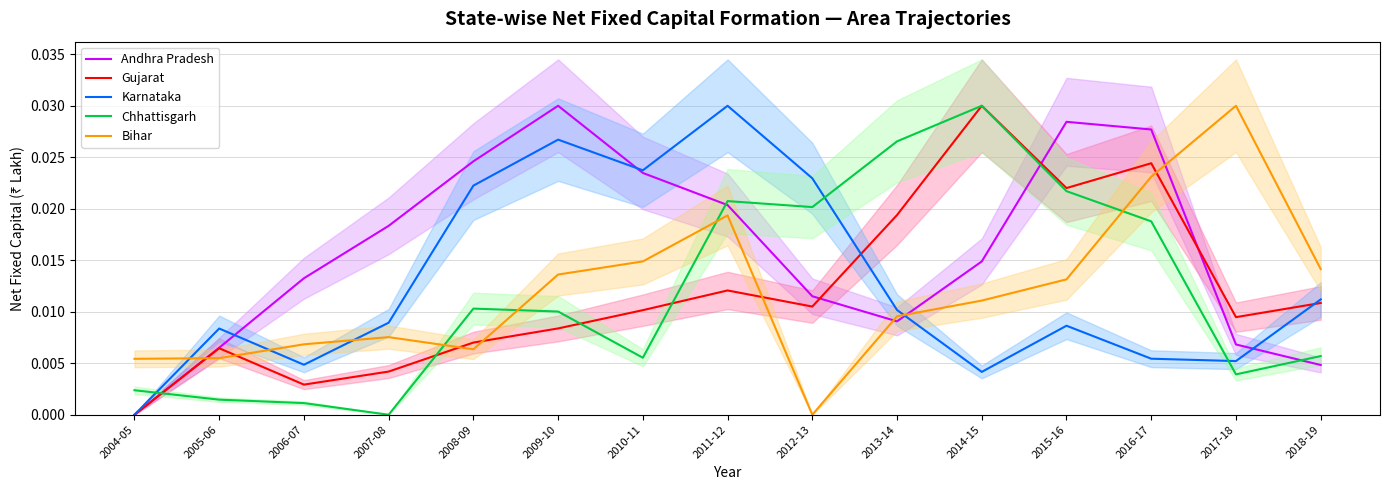

Between which two adjacent categories do Chhattisgarh and Gujarat first intersect?

2004-05 and 2005-06